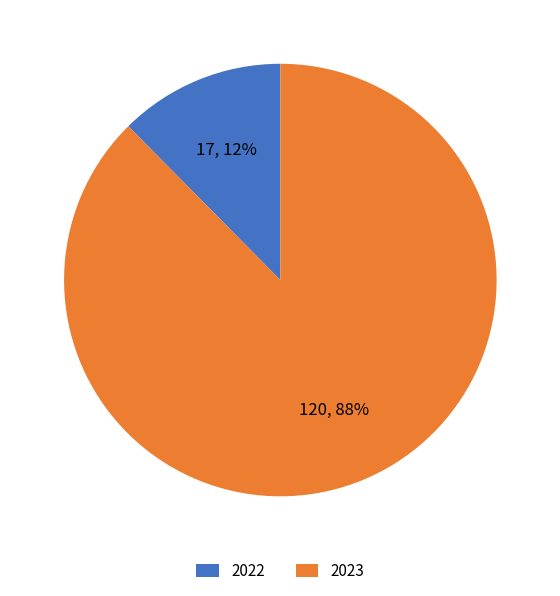

Rank the categories by value from lowest to highest.

2022, 2023